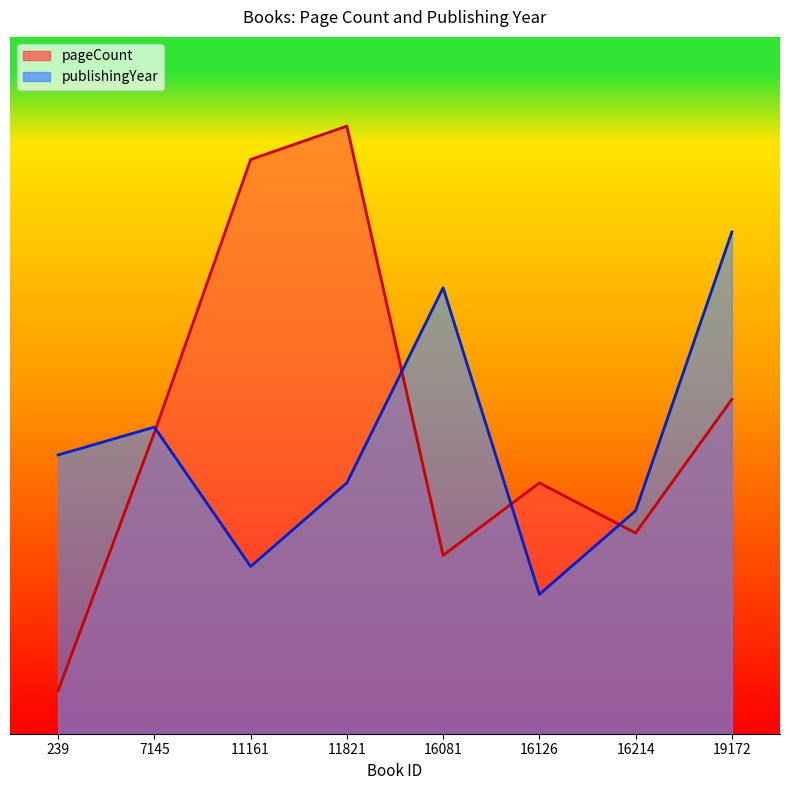

Rank the series by their average value, from lowest to highest.

publishingYear, pageCount